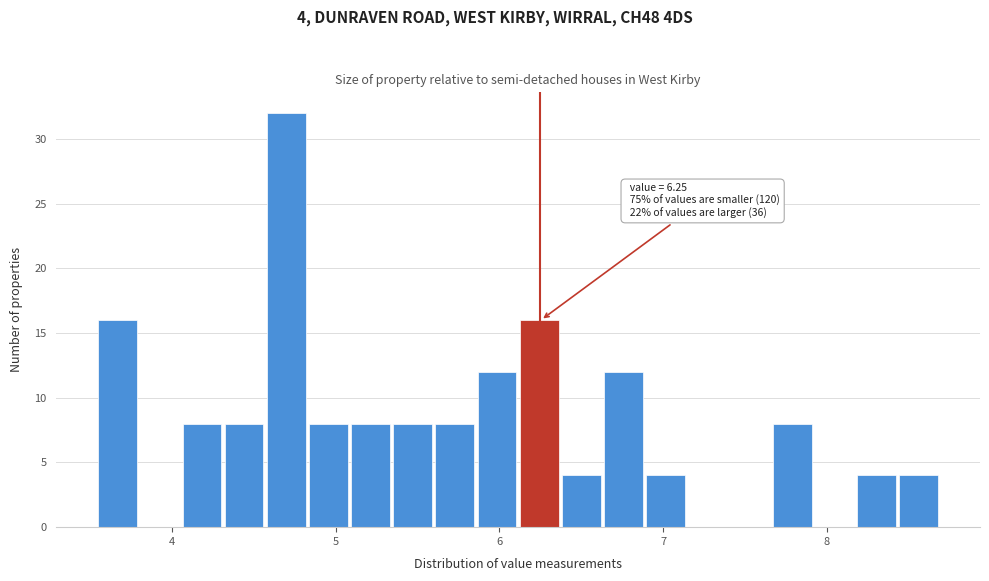

Around what value on the x-axis is the tallest bar? Give the approximate position of its centre, as read against the axis.

4.7